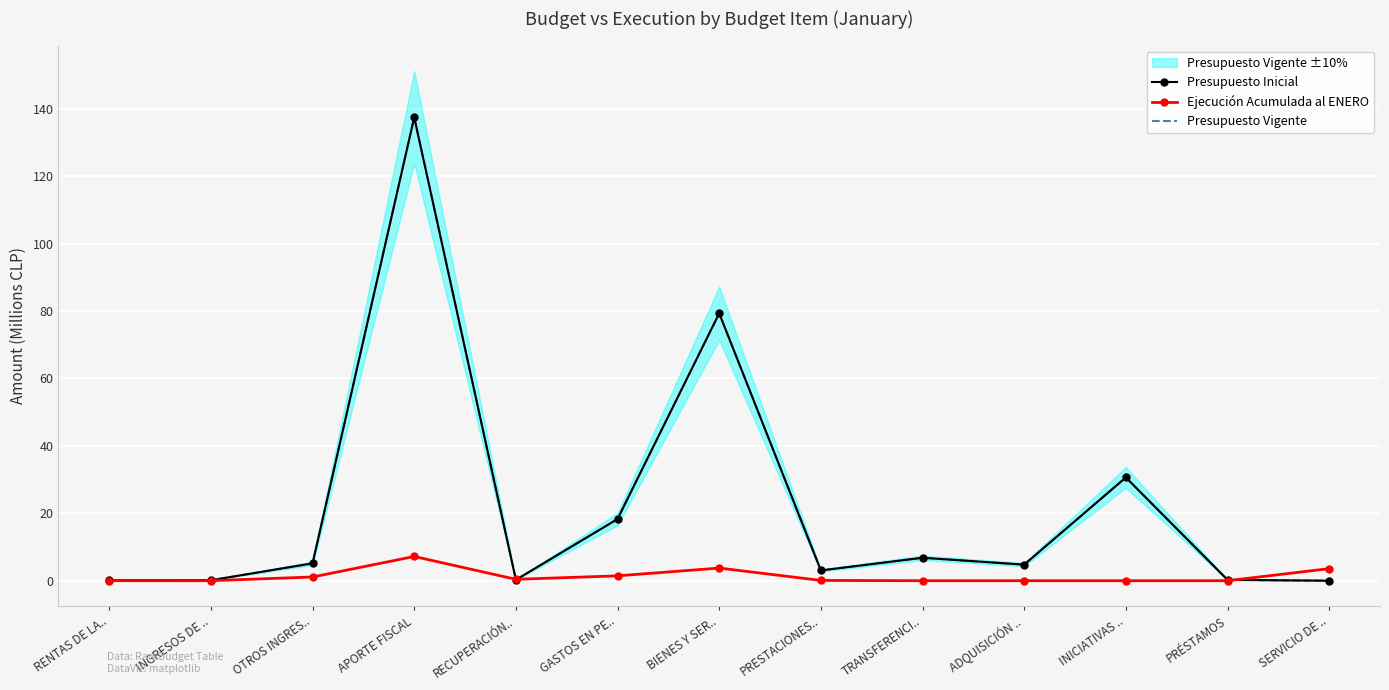

How many lines are shown in the chart?

3